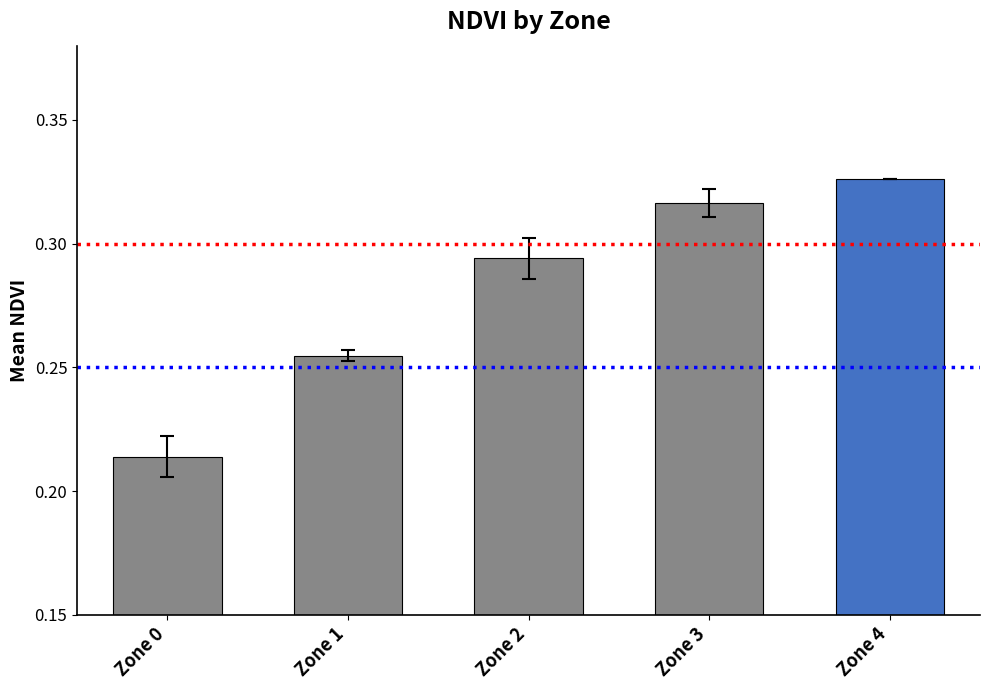

What is the sum of the values at Zone 4 and Zone 0?

0.5